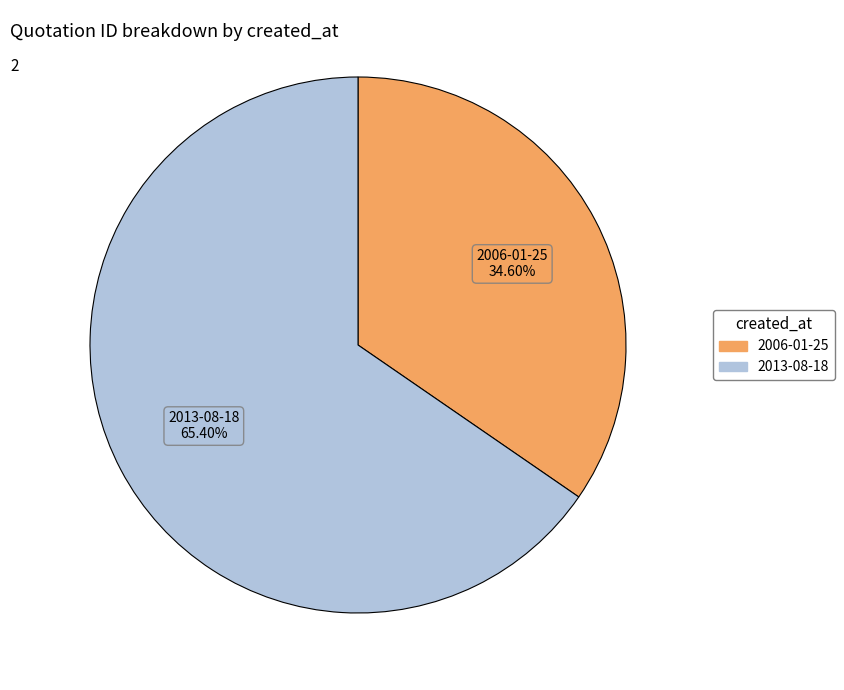

To the nearest percent, what is the difference between the 2006-01-25 and 2013-08-18 slice percentages?

31%